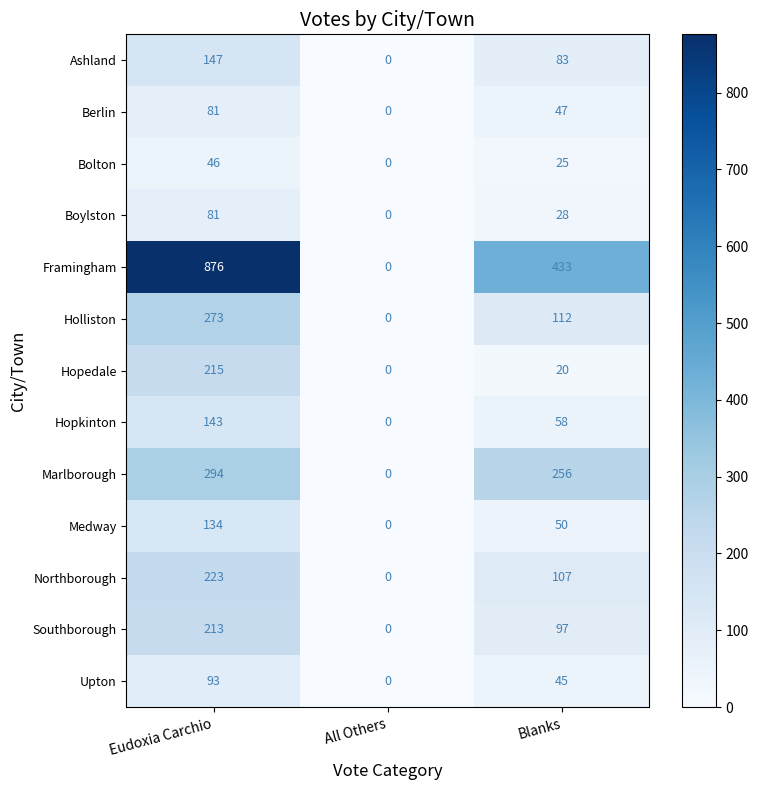

What is the spread (max minus min) of values at Eudoxia Carchio?

830